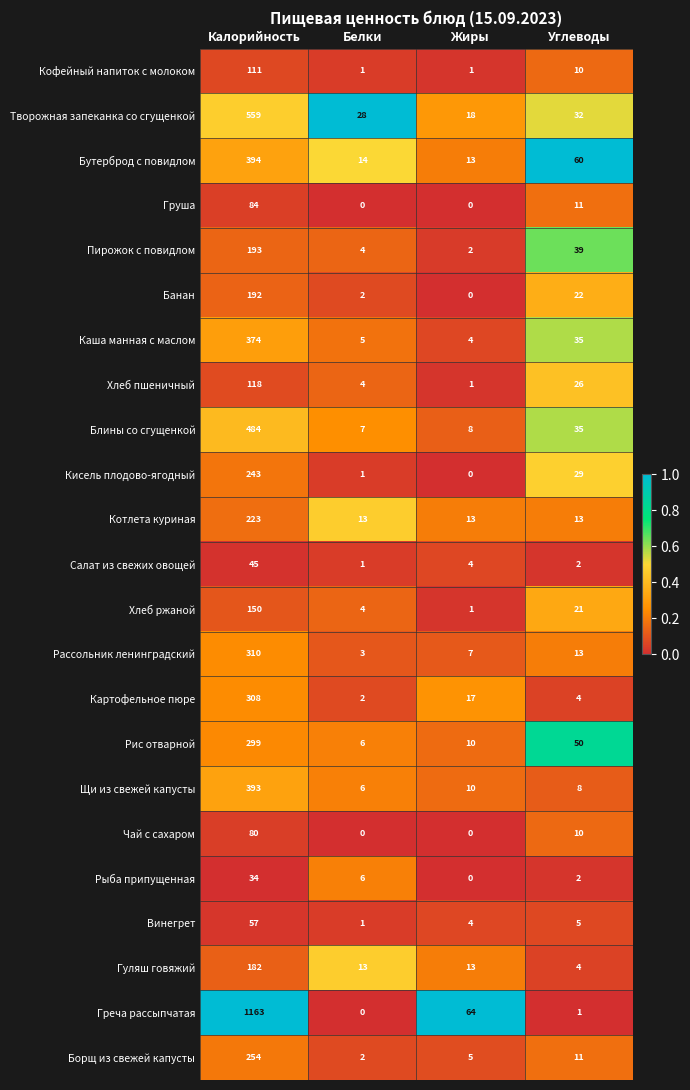

At which label is Творожная запеканка со сгущенкой closest to 288?

Углеводы